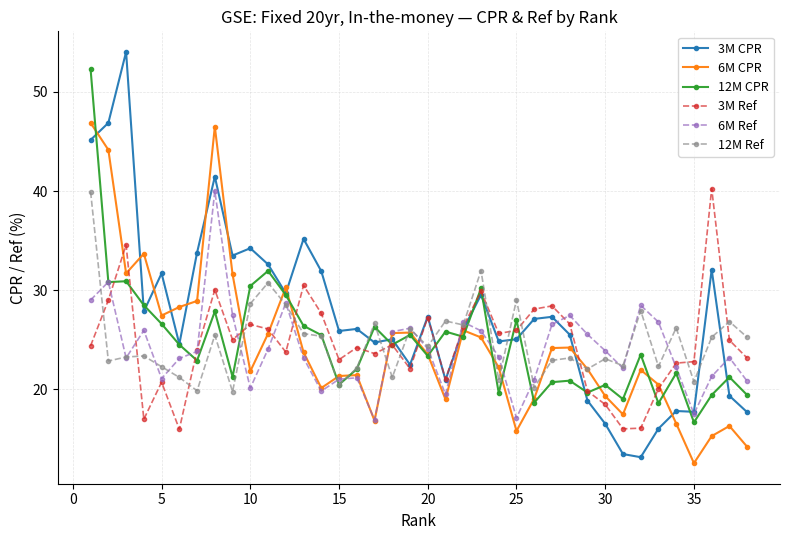

Is this an area chart (filled region under the line)?

No